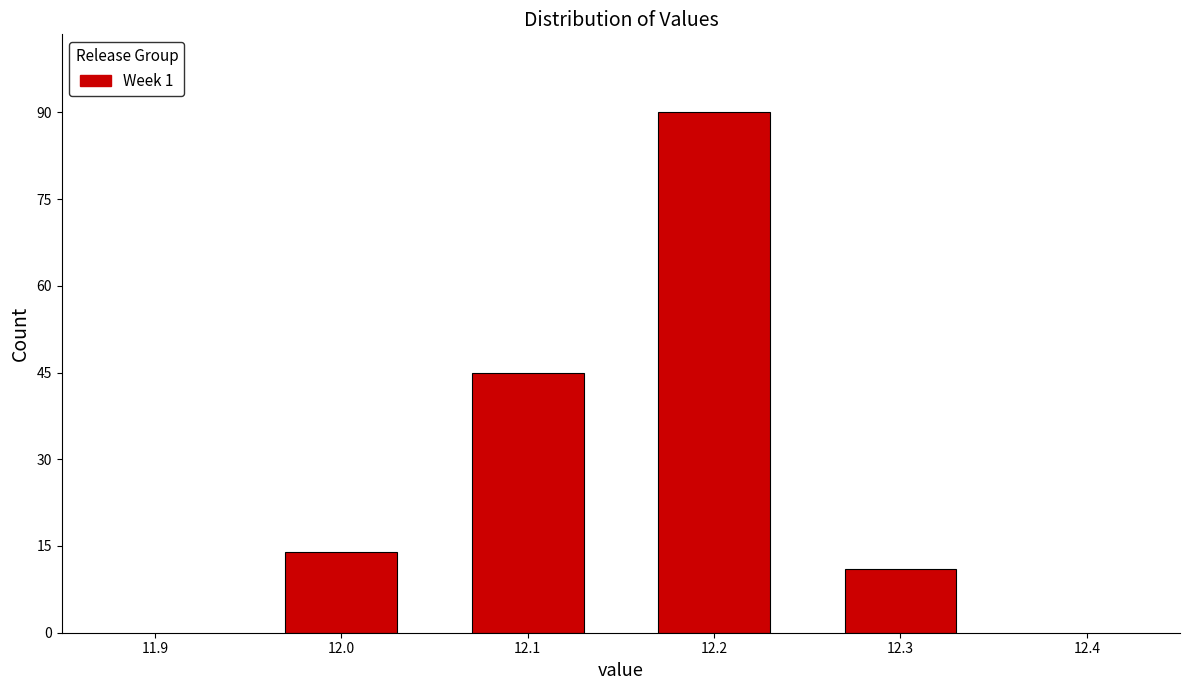

Reading left to right, extract all data points from this chart.

12.0=14	12.1=45	12.2=90	12.3=11